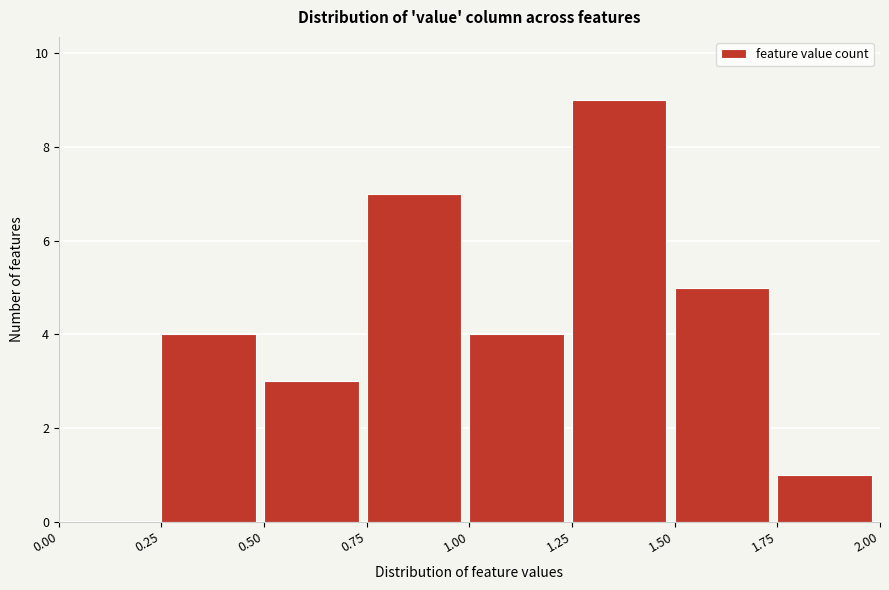

How tall is the bar that spans 1.25 to 1.50 on the x-axis? The values are not printed on the chart, so give them approximately, as read against the axis.

9